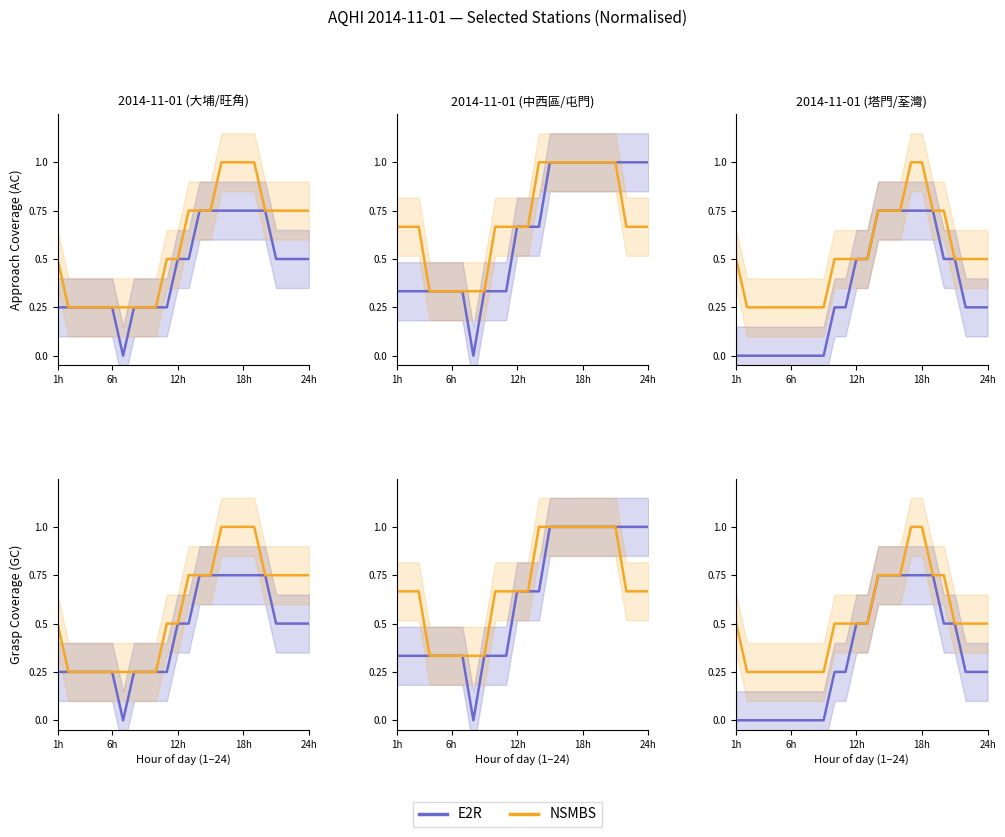

Which series has the widest spread of values?

E2R